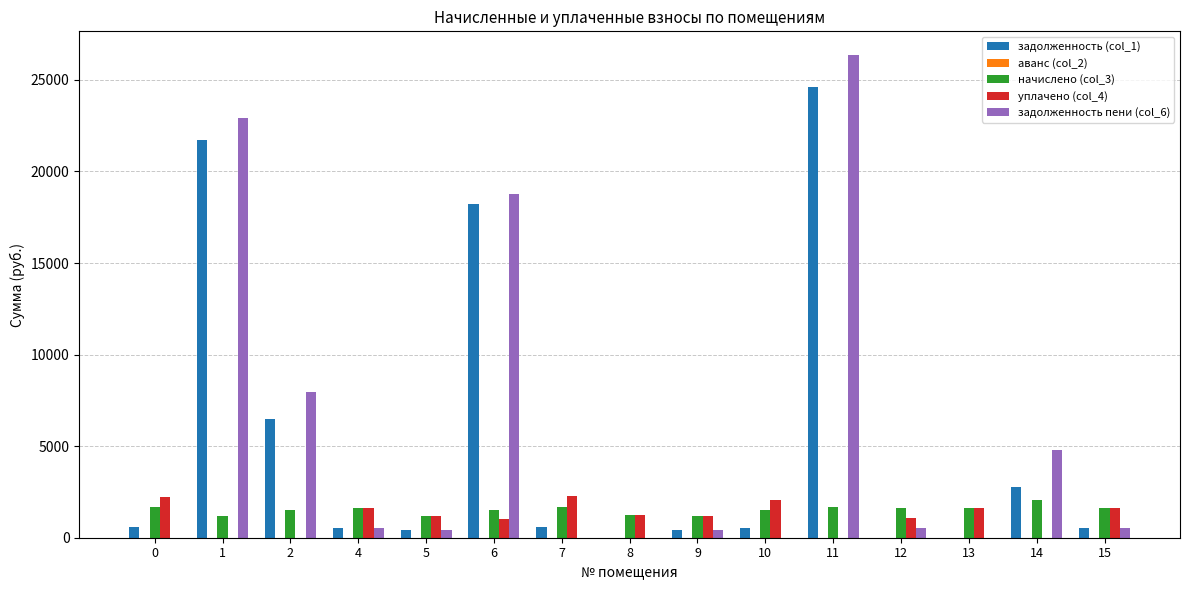

The начислено (col_3) series shows 2941.2 at 0. True or false?

False